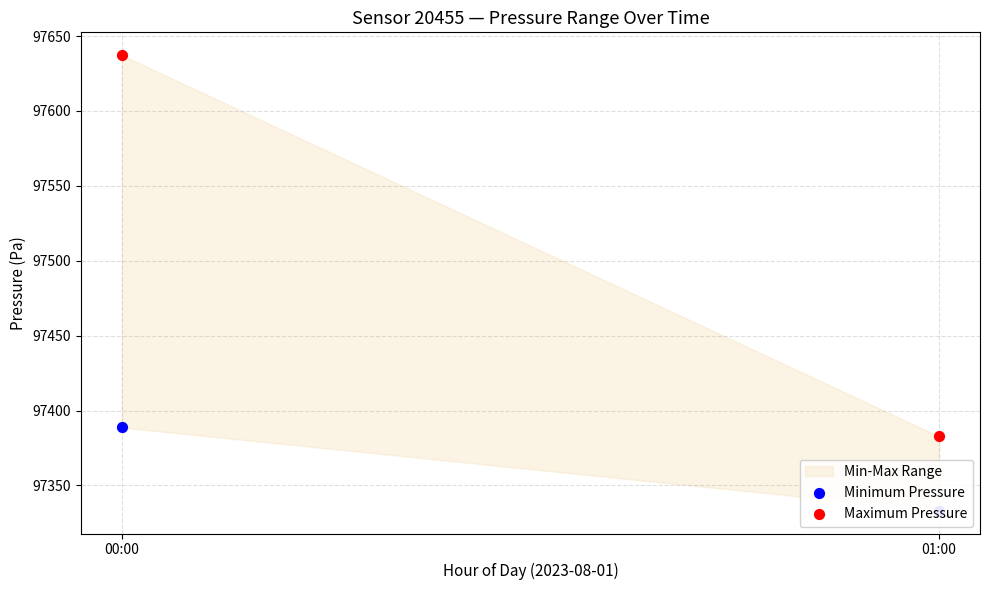

Which series has the widest spread of Y values?

Maximum Pressure